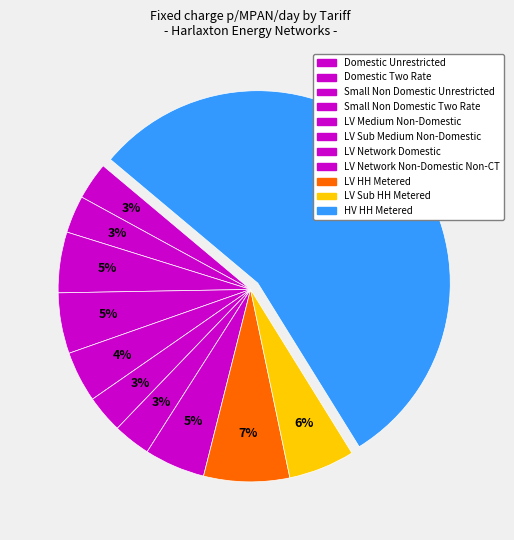

Which slice is the largest?

HV HH Metered